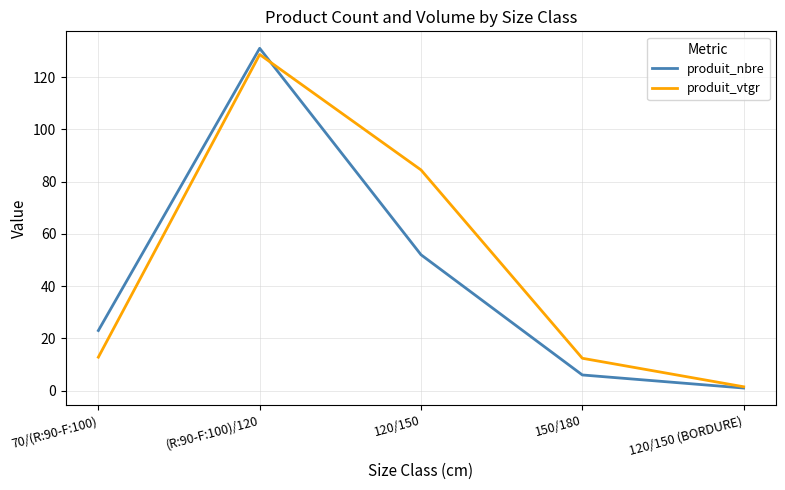

Which series has the largest range (max minus min)?

produit_nbre